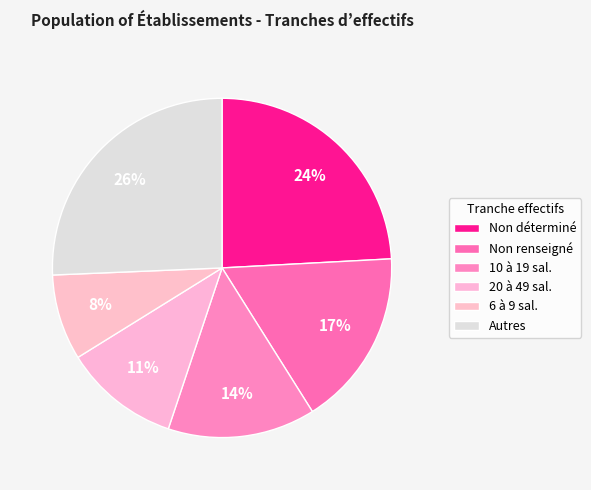

Which slice is the smallest?

6 à 9 sal.